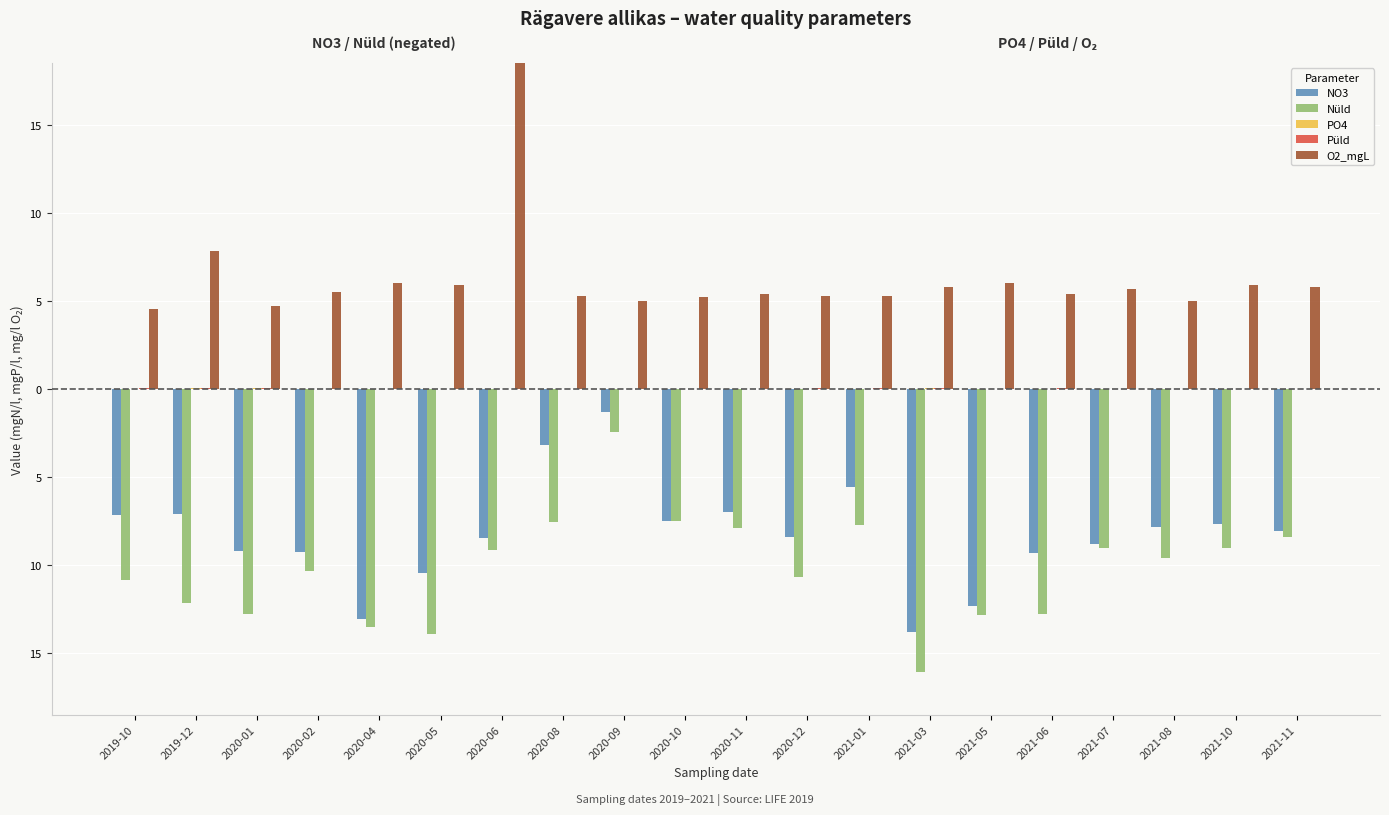

What is the label of the 17th bar from the left?

2021-07